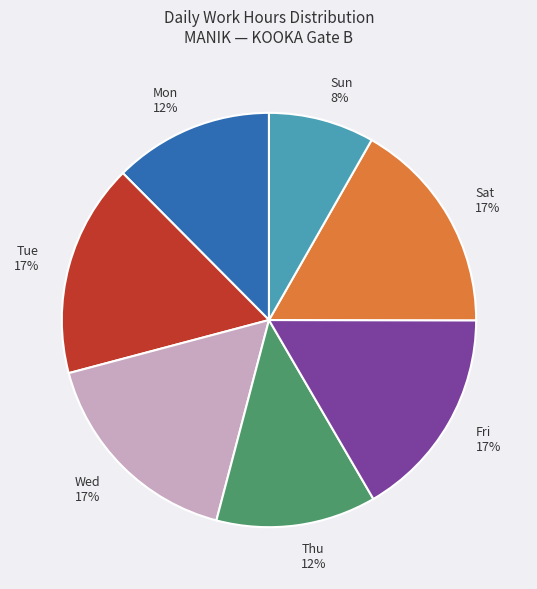

How many slices are in this pie chart?

7